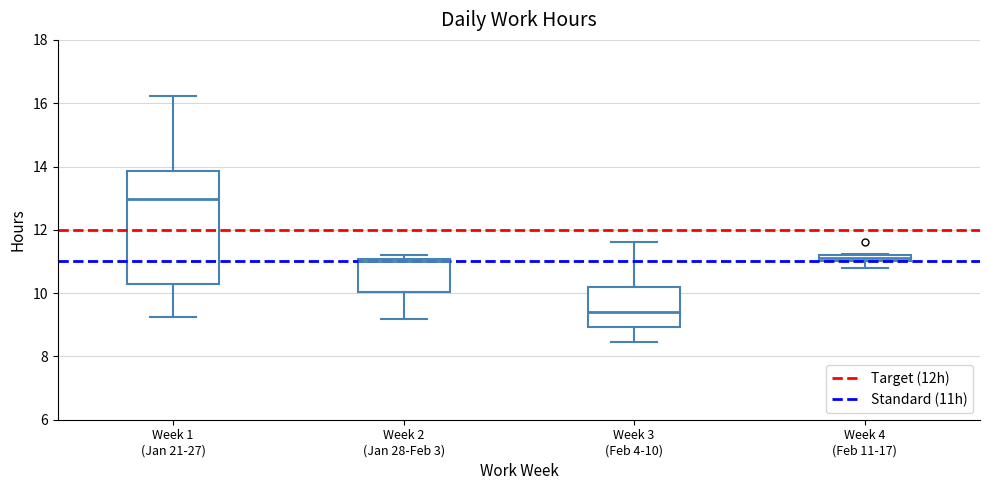

Comparing the boxes themselves (not the whiskers), which one is the tallest?

Week 1 (Jan 21-27)